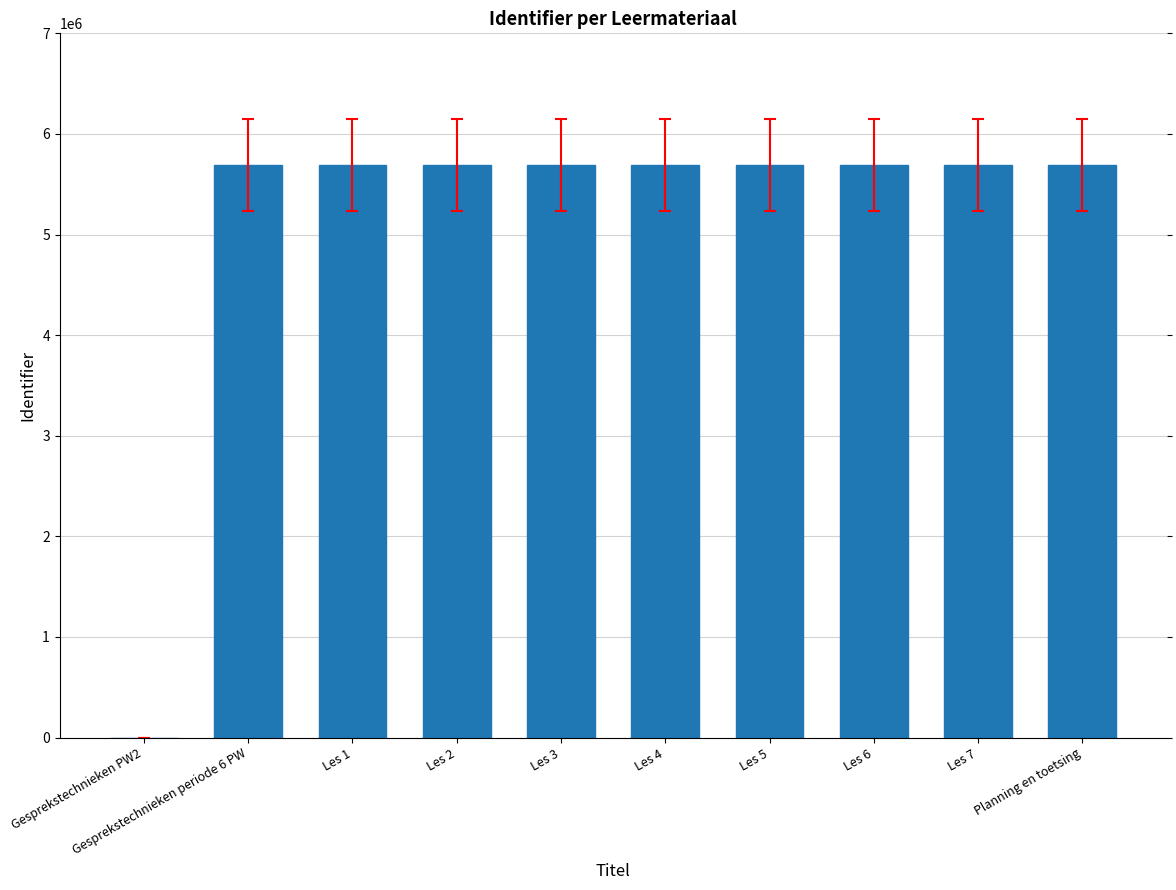

The value at Les 7 is 1301115. True or false?

False